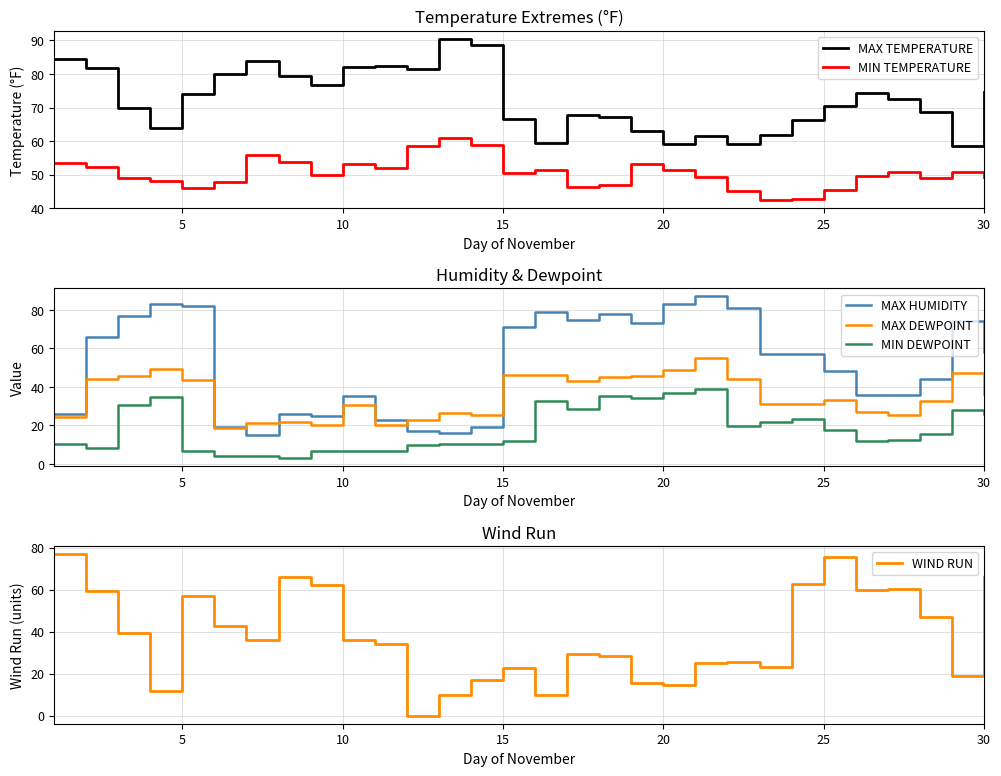

What is the highest value of the MAX DEWPOINT series?

54.9